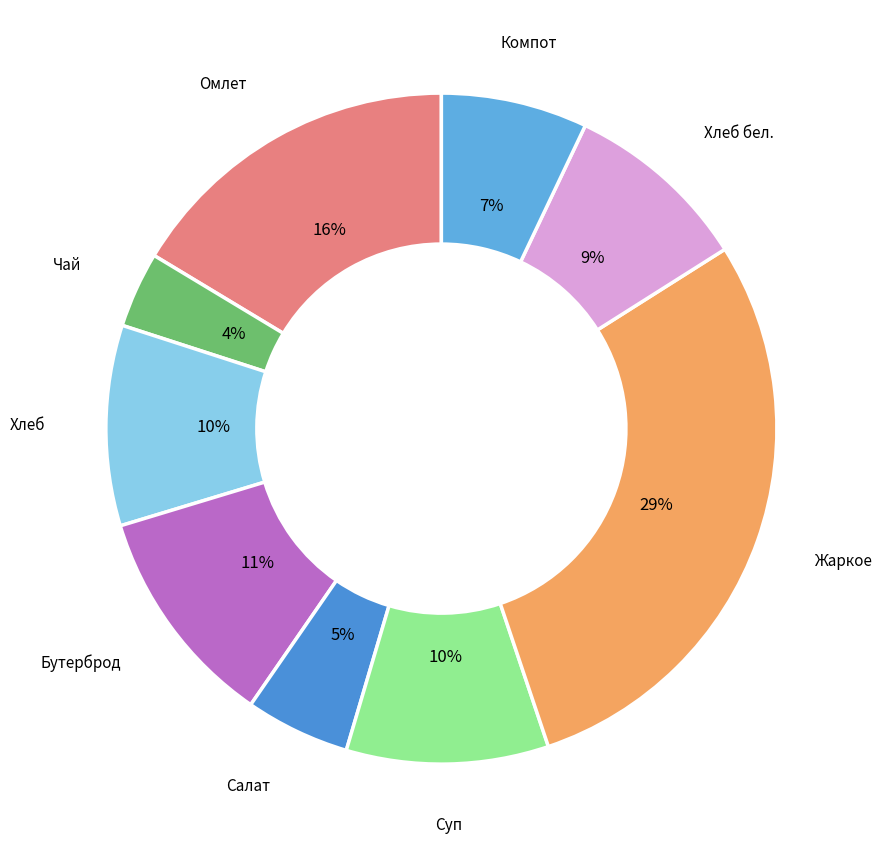

Do Компот and Чай together represent more than half of the pie?

No